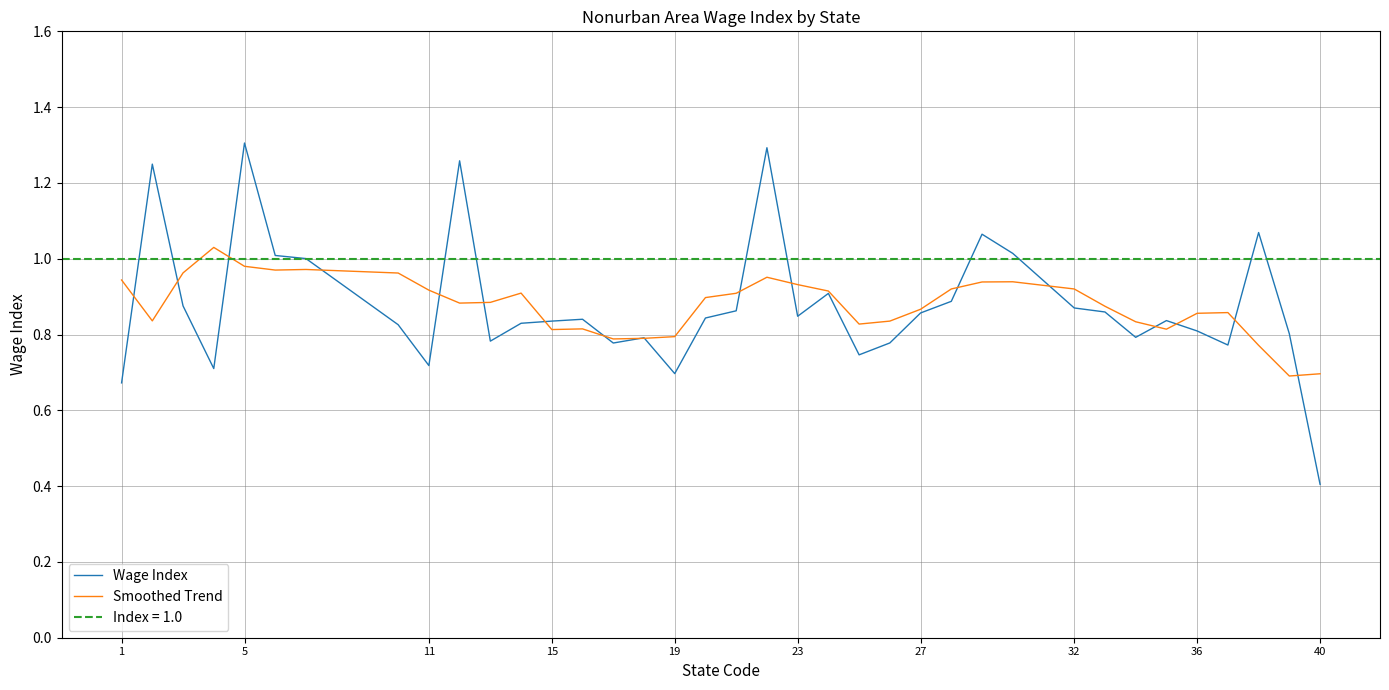

True or false: Wage Index has a value of 0.5 at 23.

False